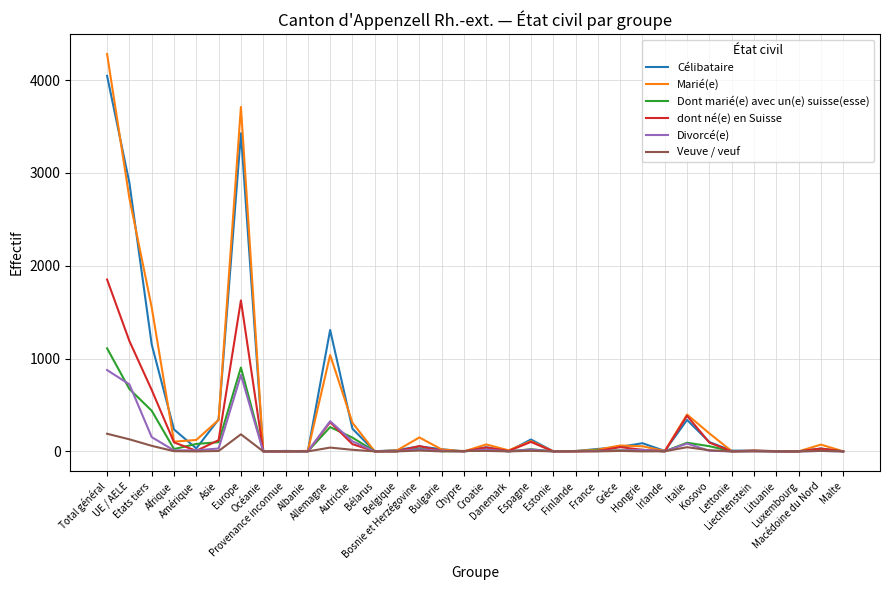

Which series has the widest spread of values?

Marié(e)